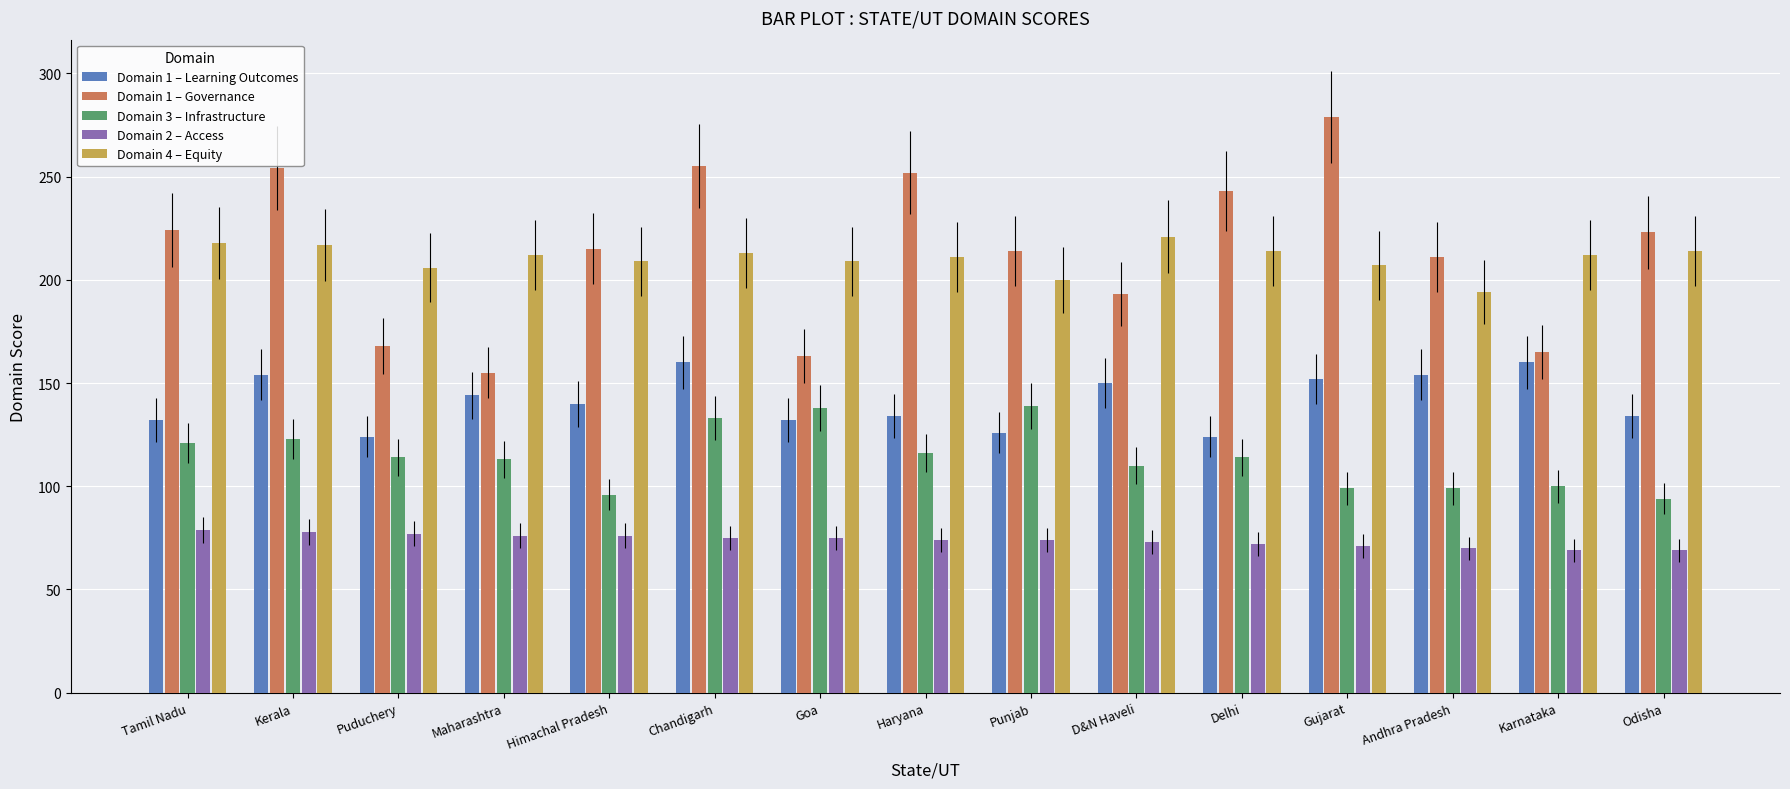

Which series has the largest range (max minus min)?

Domain 1 – Governance